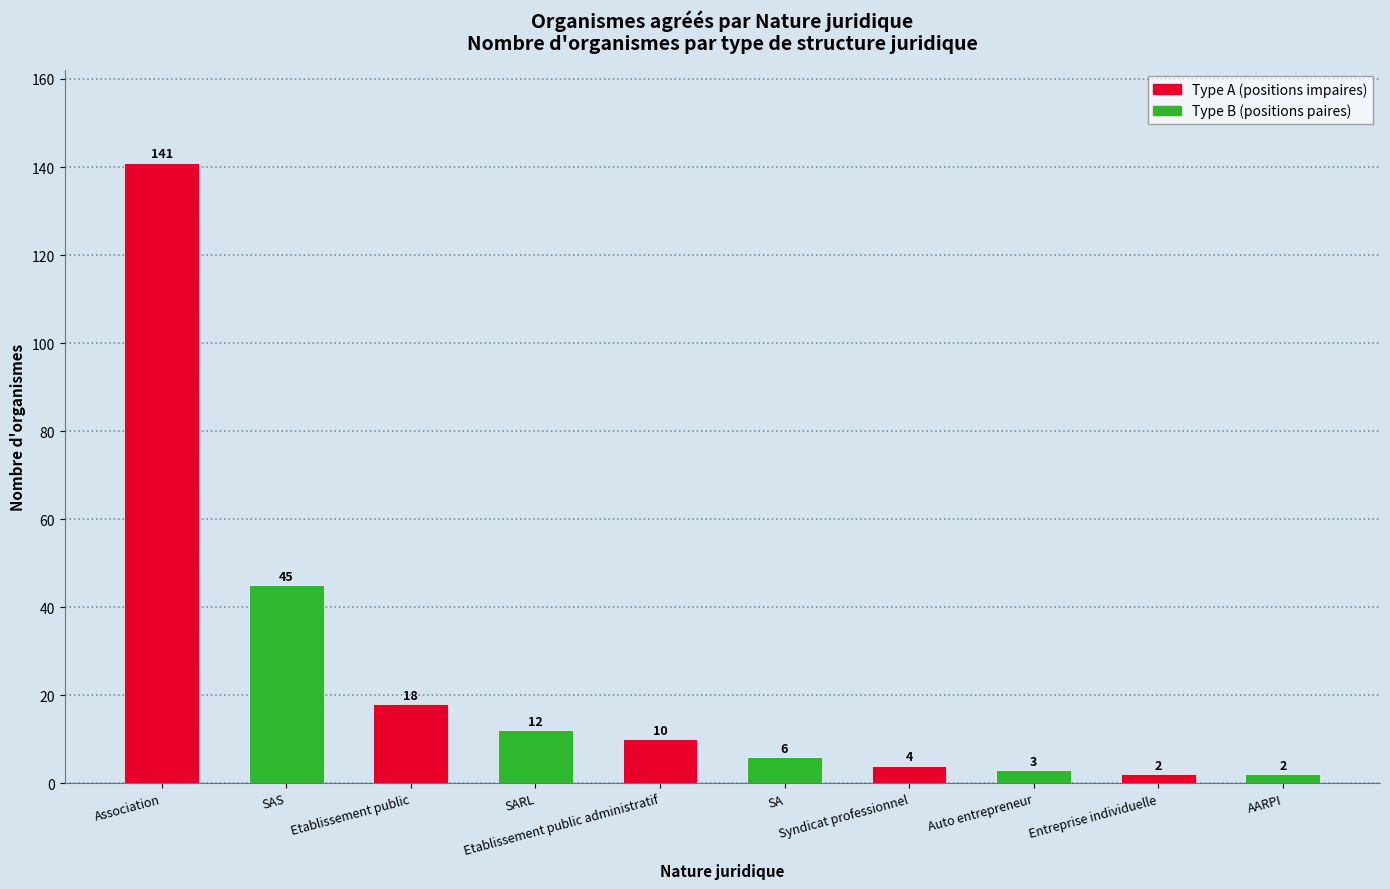

What is the greatest value displayed?

141